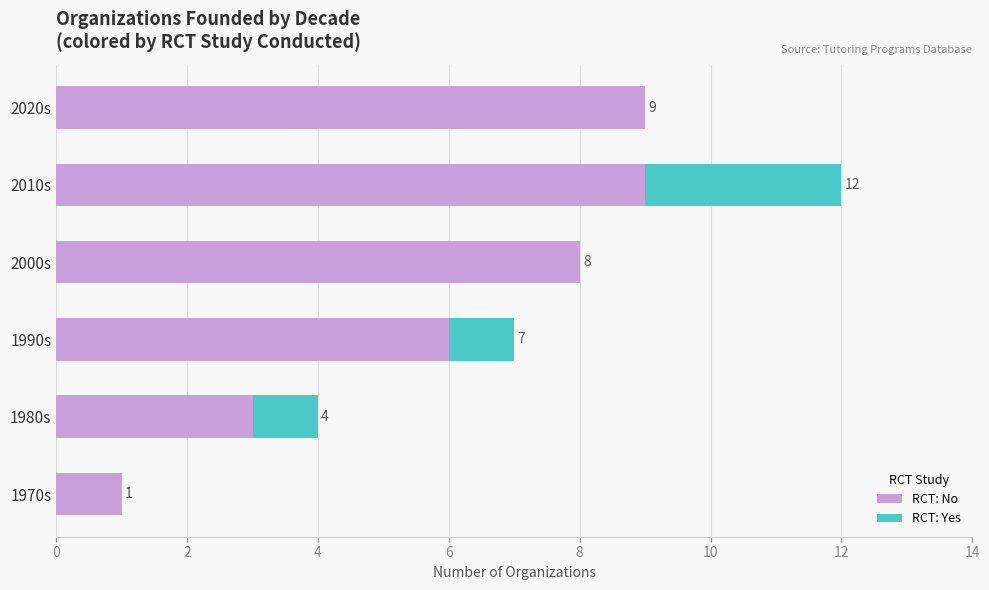

At which label is RCT: No closest to 5?

1990s